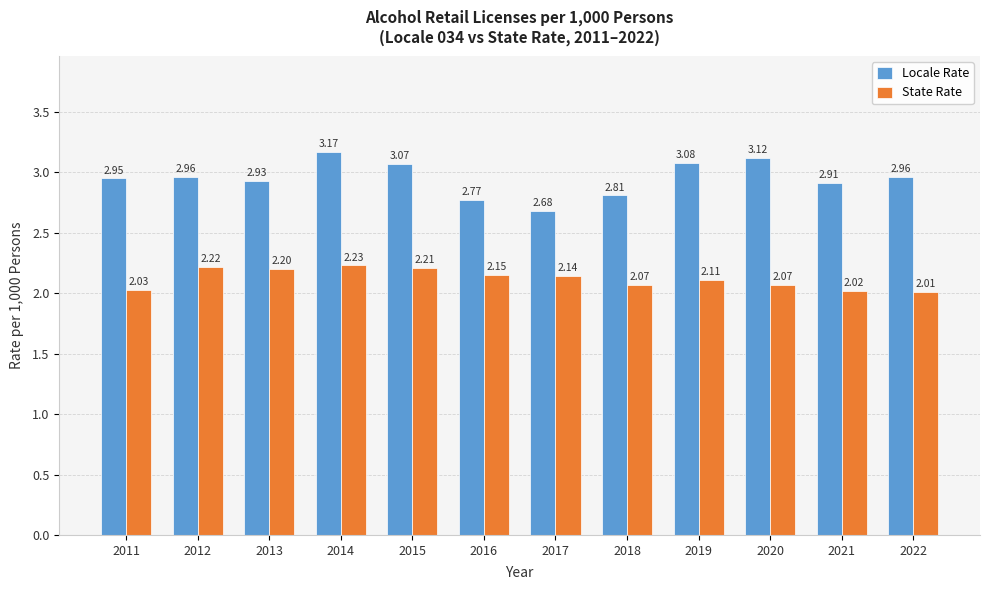

Rank the series at 2012 from lowest to highest value.

State Rate, Locale Rate